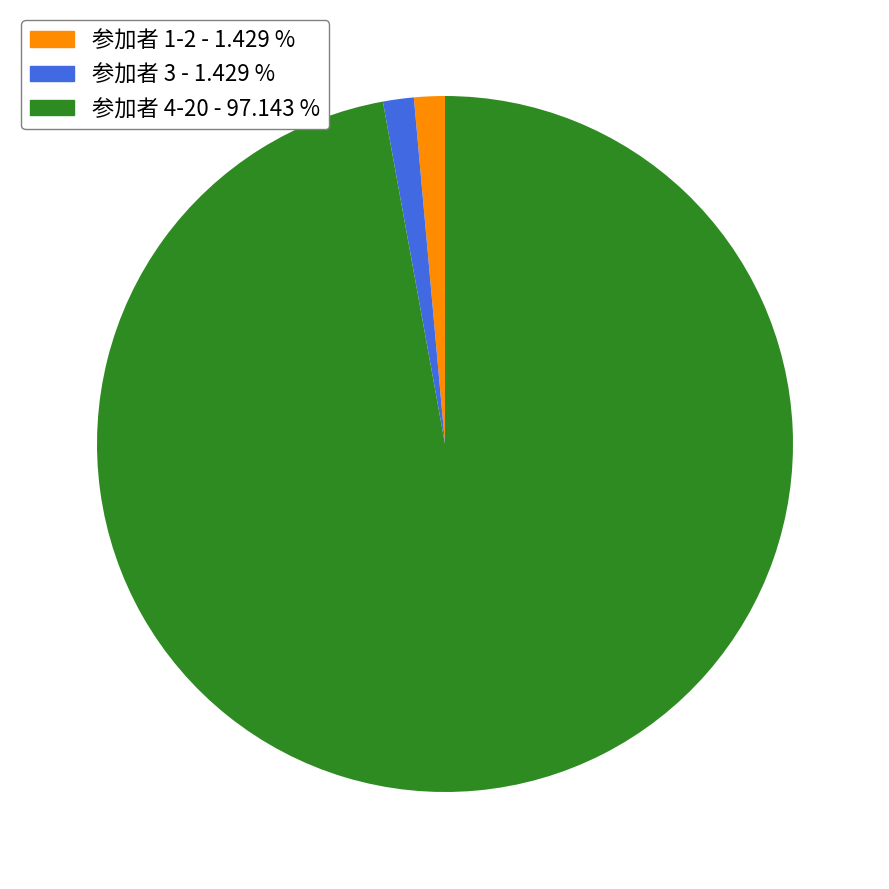

Which category has the biggest portion of the pie?

参加者 4-20 - 97.143 %